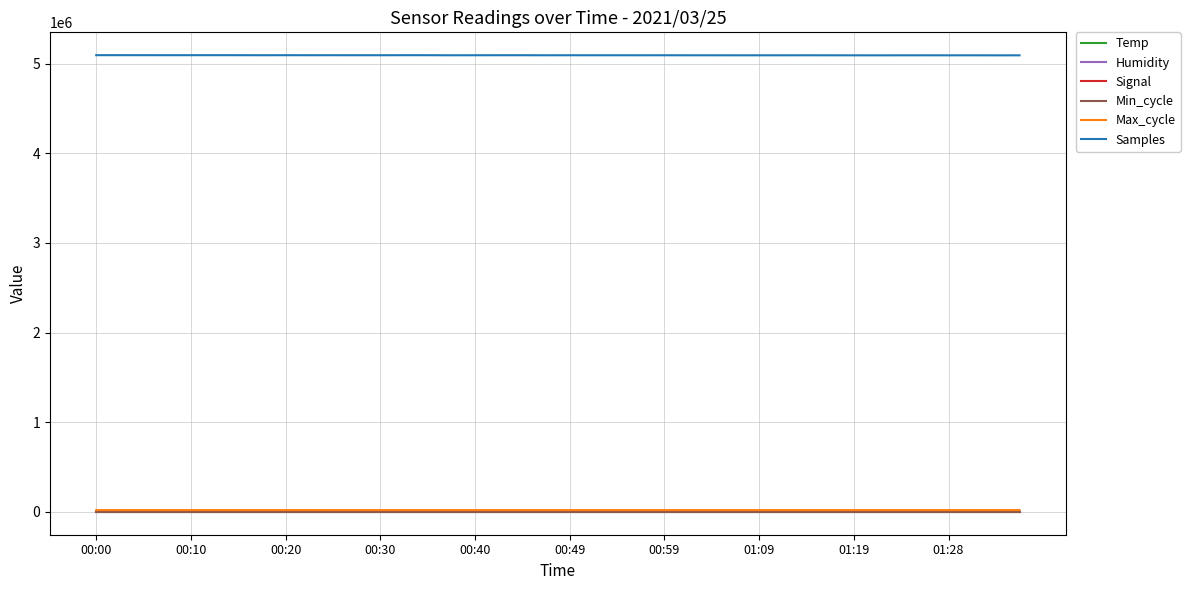

True or false: Samples and Temp cross at least once.

False